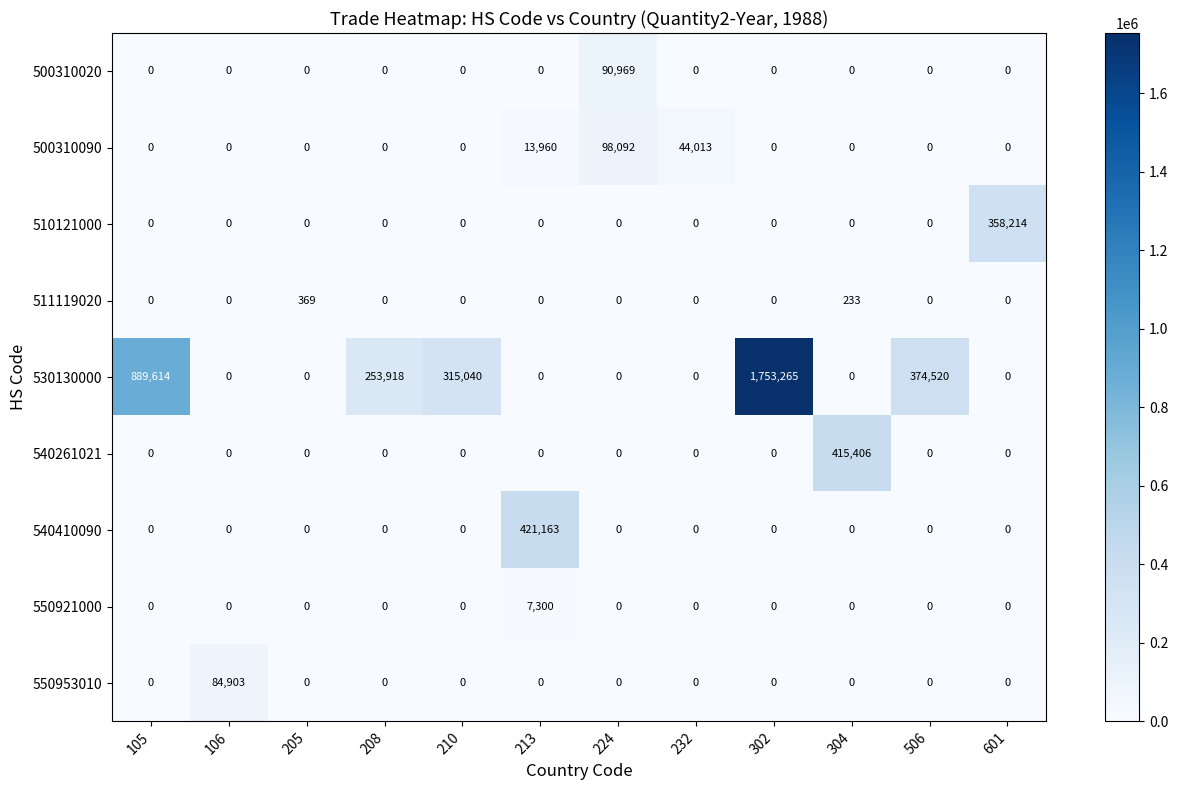

What is the difference between the maximum and second lowest values in the 540261021 series?

415406